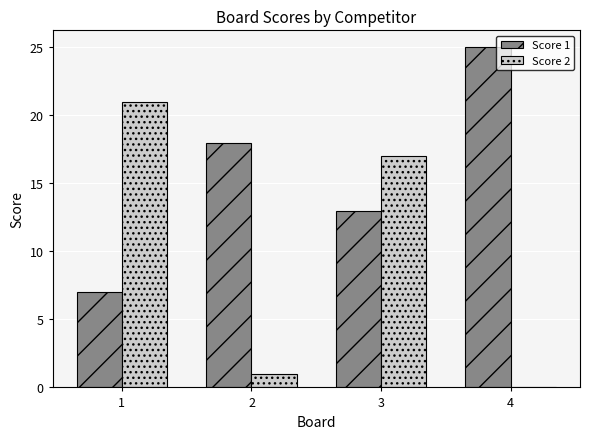

How many series are shown in this chart?

2